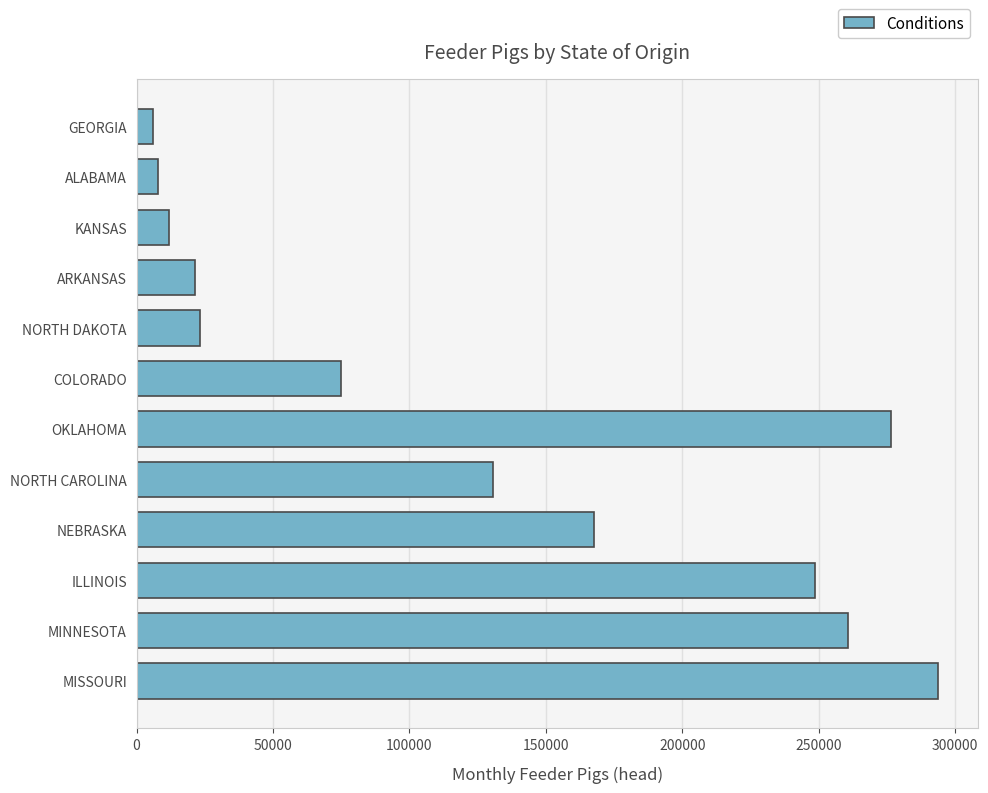

What value does the data have at NORTH CAROLINA?

130488